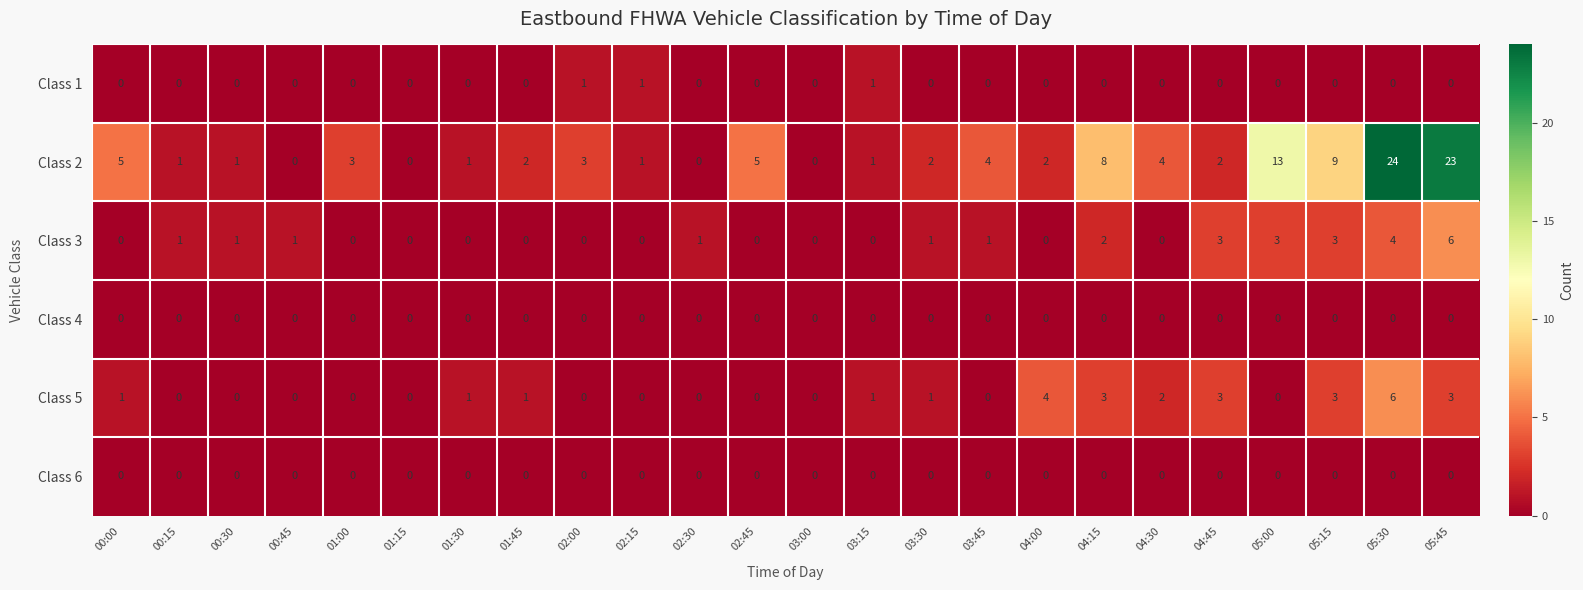

Between 01:15 and 02:30, which series saw the biggest shift?

Class 3